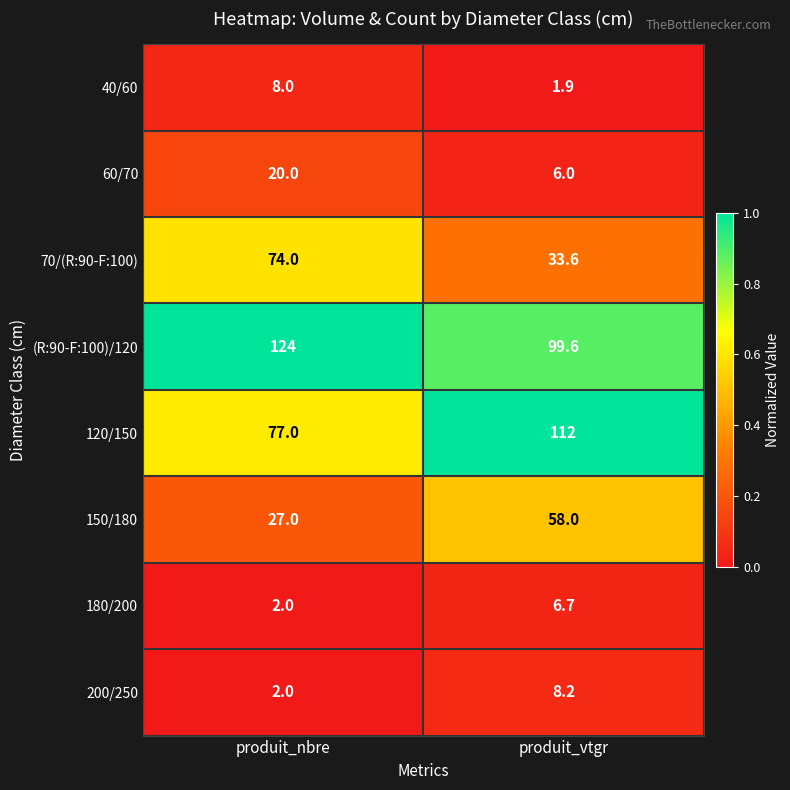

Reading left to right, transcribe all the data shown in this chart.

40/60: produit_nbre=8.0	produit_vtgr=1.9
60/70: produit_nbre=20.0	produit_vtgr=6.0
70/(R:90-F:100): produit_nbre=74.0	produit_vtgr=33.6
(R:90-F:100)/120: produit_nbre=124.0	produit_vtgr=99.6
120/150: produit_nbre=77.0	produit_vtgr=112.0
150/180: produit_nbre=27.0	produit_vtgr=58.0
180/200: produit_nbre=2.0	produit_vtgr=6.7
200/250: produit_nbre=2.0	produit_vtgr=8.2